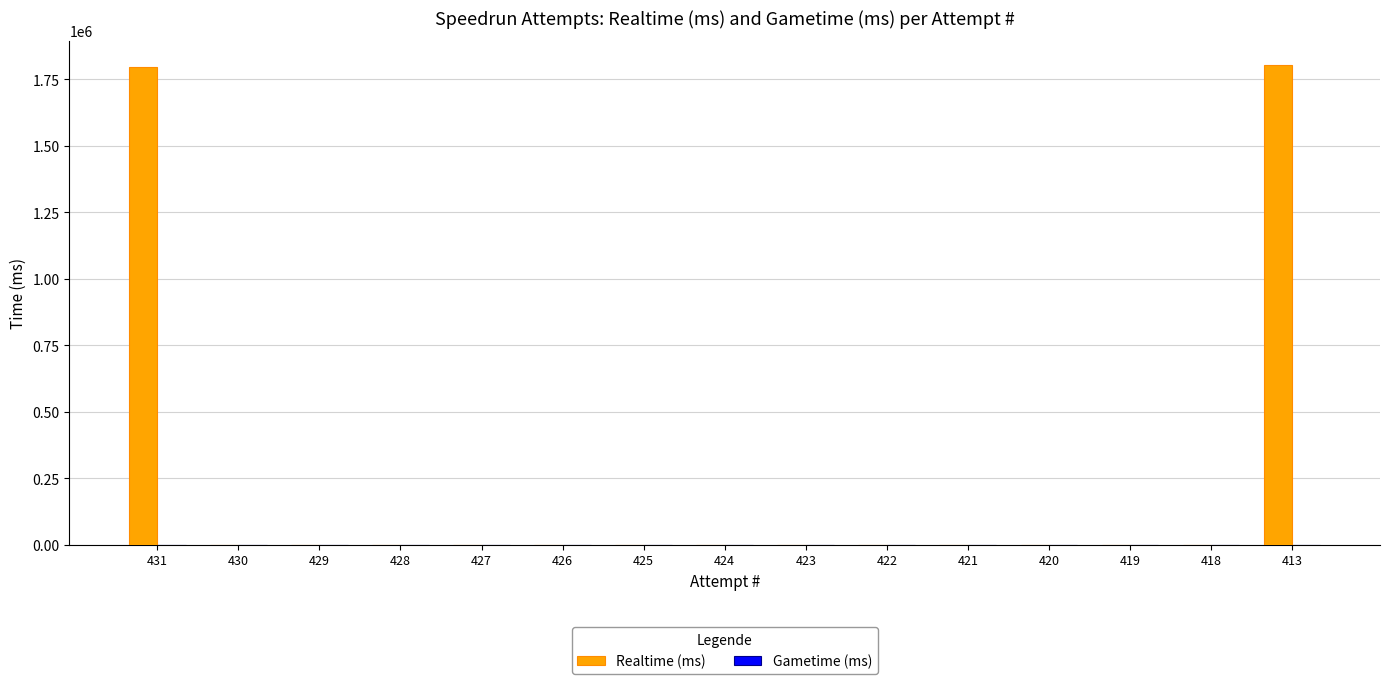

The value at 427 is -899084. True or false?

False